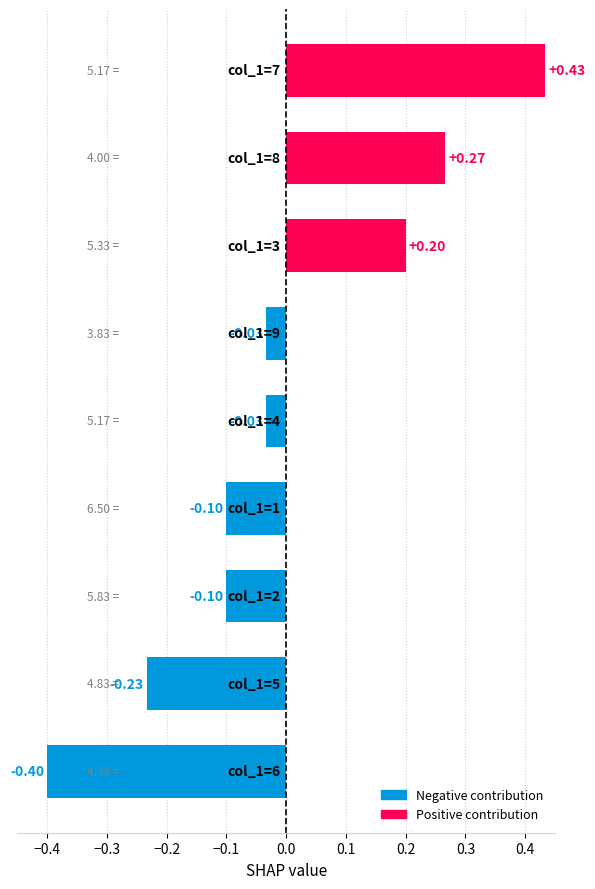

What is the minimum value shown in the chart?

-0.4